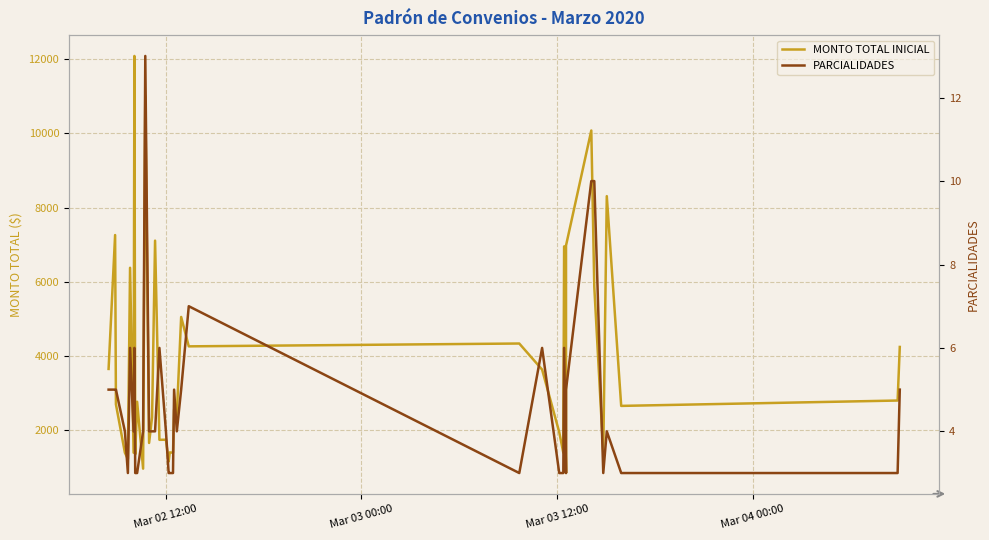

True or false: MONTO TOTAL INICIAL and PARCIALIDADES intersect in this chart.

False